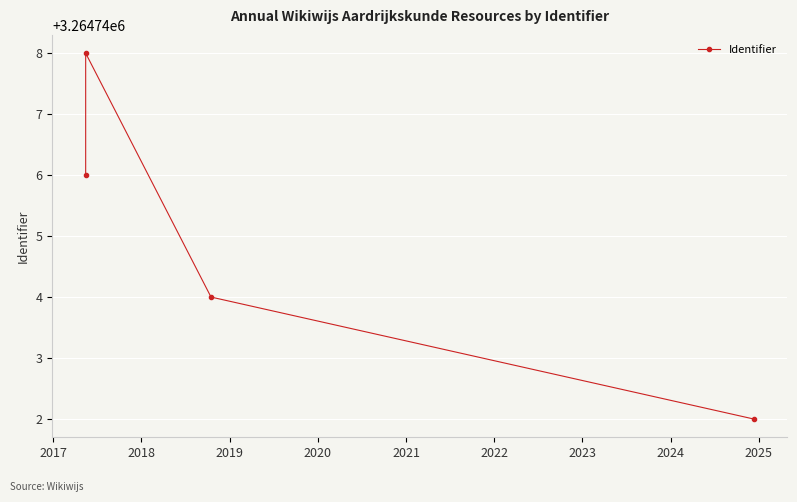

What is the sum of all values?

13058980